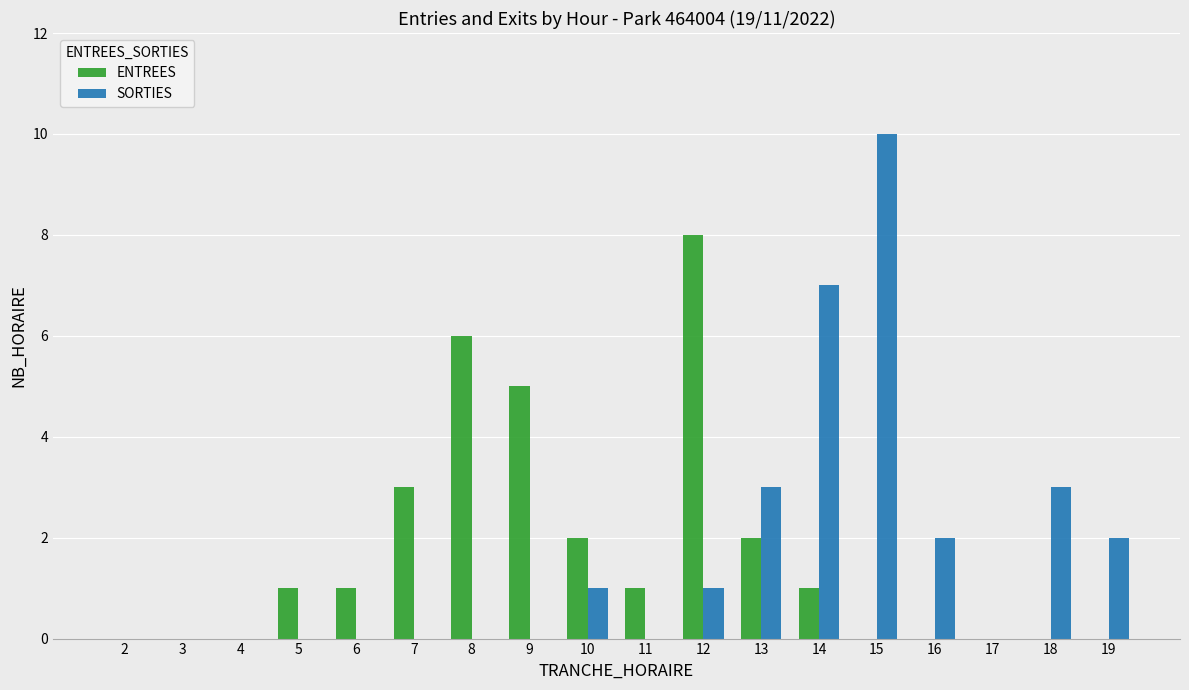

Count the SORTIES values in the range 0 to 2.

14